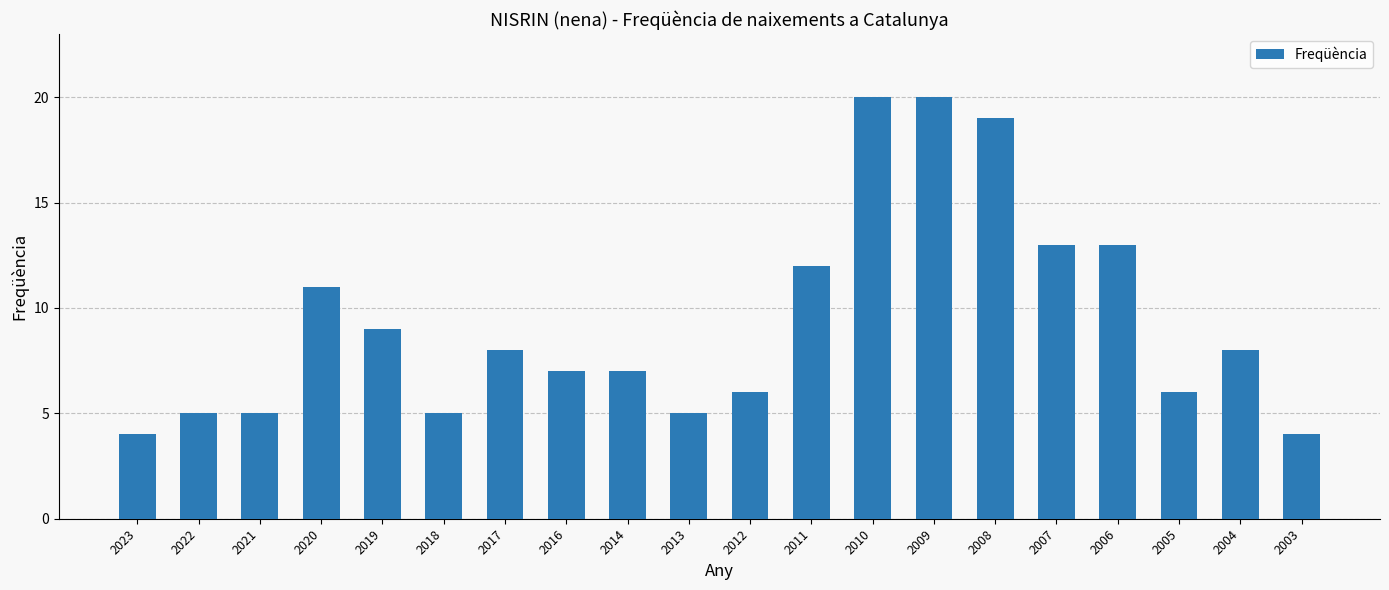

What is the minimum value shown in the chart?

4